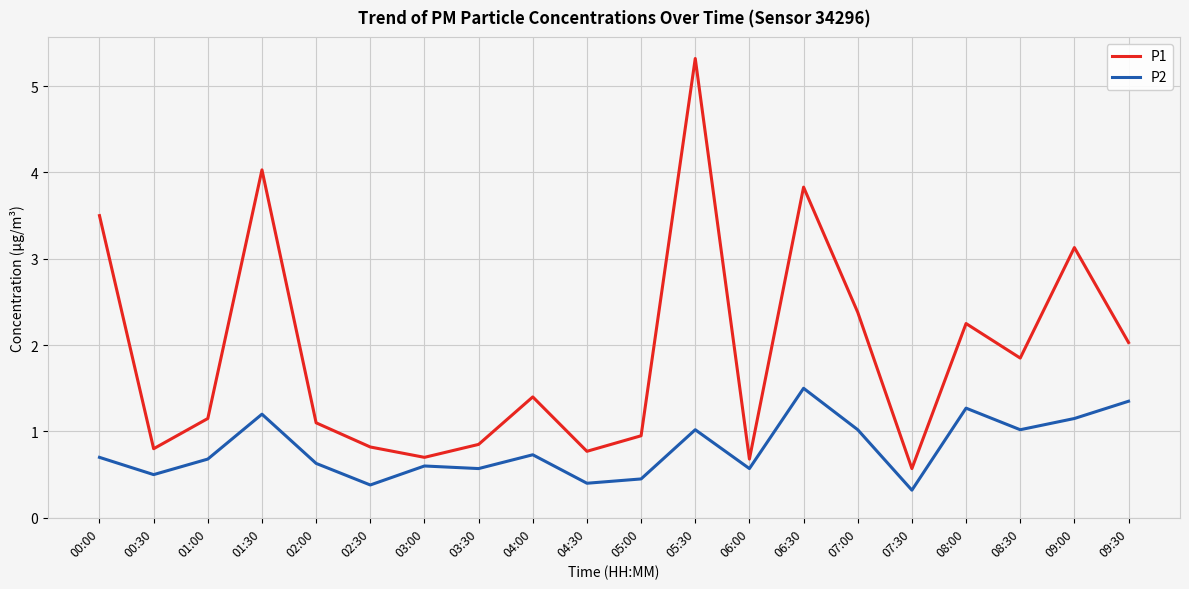

At how many categories does at least one series exceed 2?

8